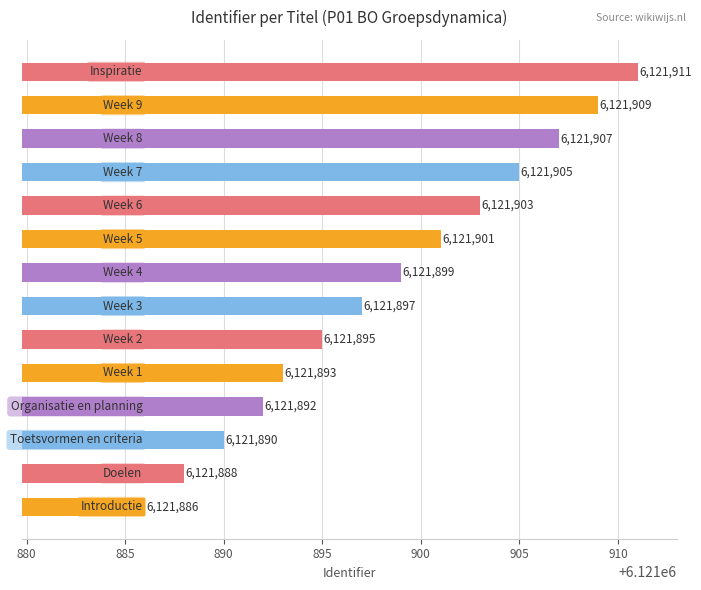

What is the sum of all values?

85706576